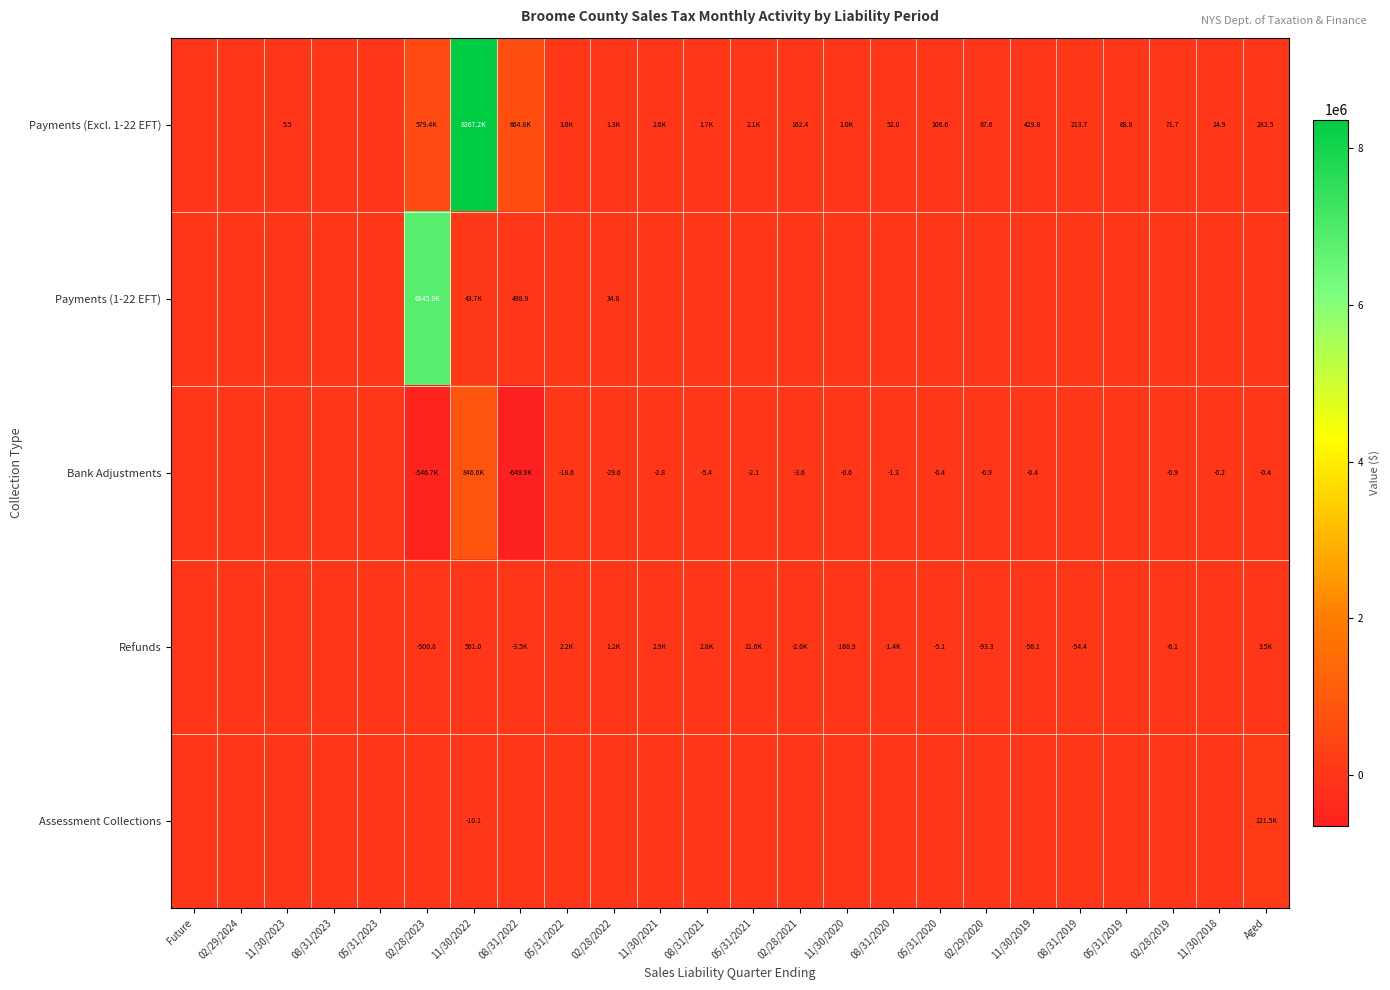

What is the difference between the maximum and minimum values in the Payments (Excl. 1-22 EFT) series?

8367211.1